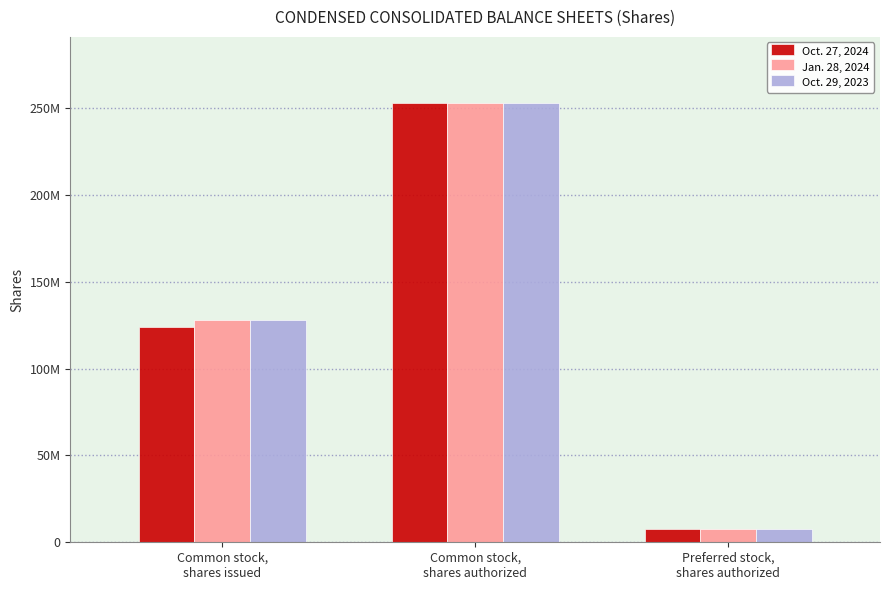

What is the sum of all Oct. 27, 2024 values?

384501000